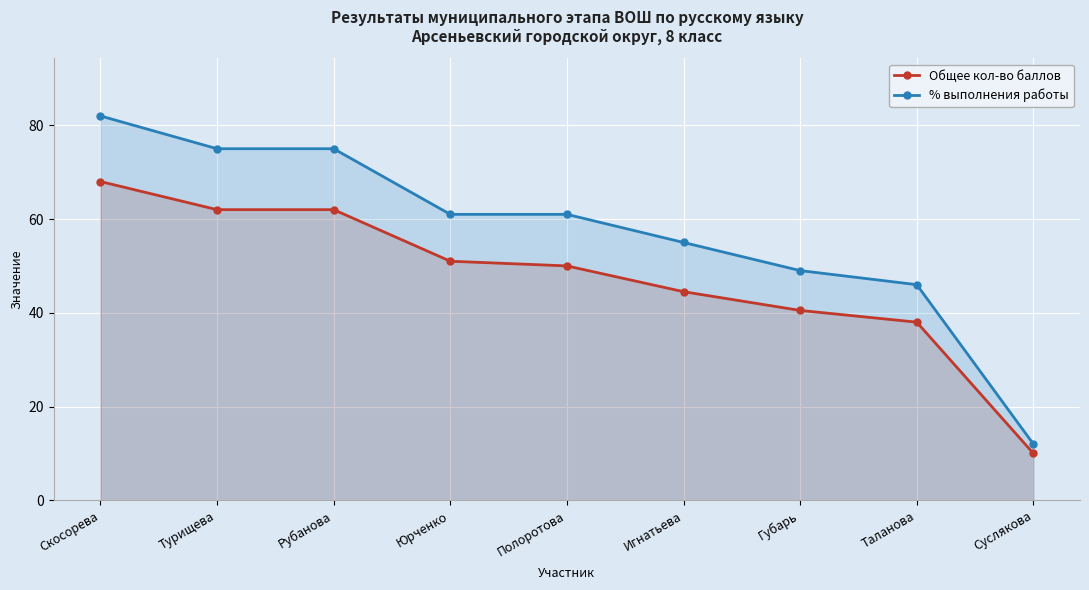

What is the maximum value shown in the chart?

82.0